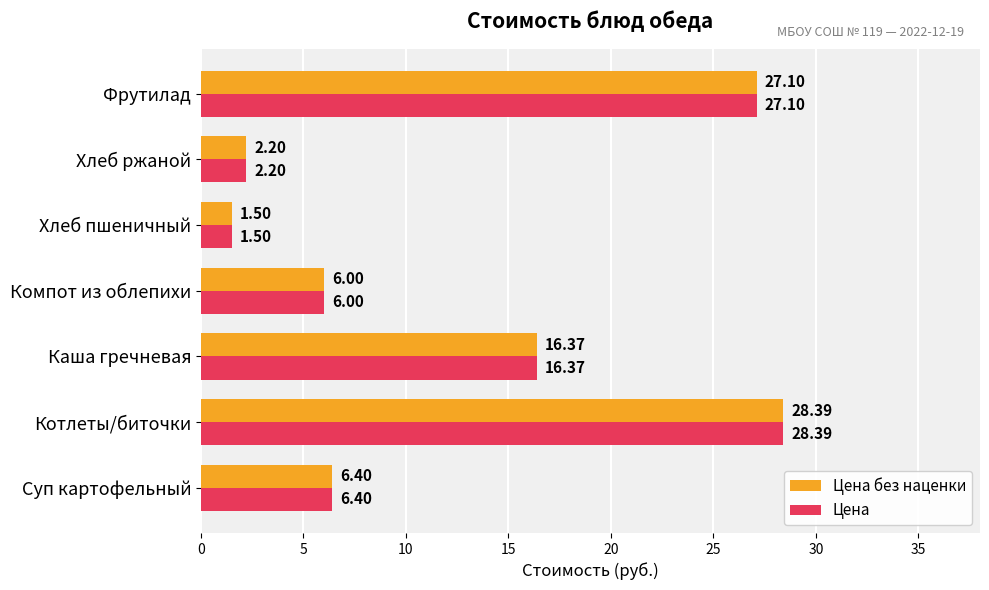

What is the sum of all Цена values?

88.0